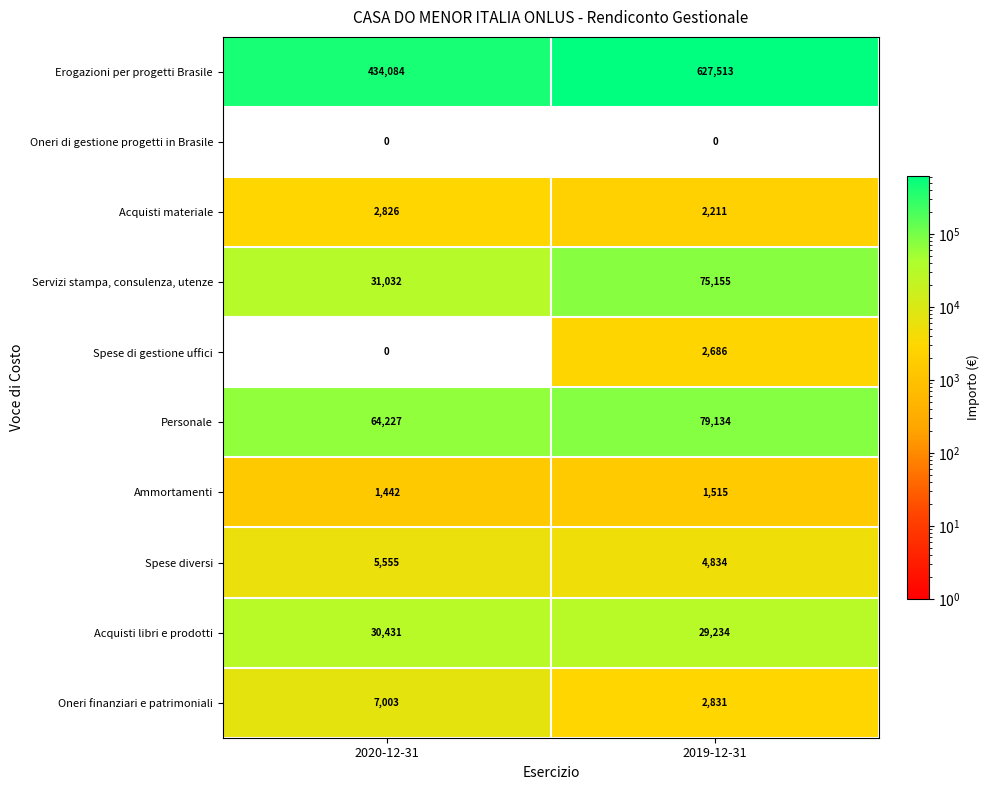

What is the total value across all series at 2020-12-31?

576600